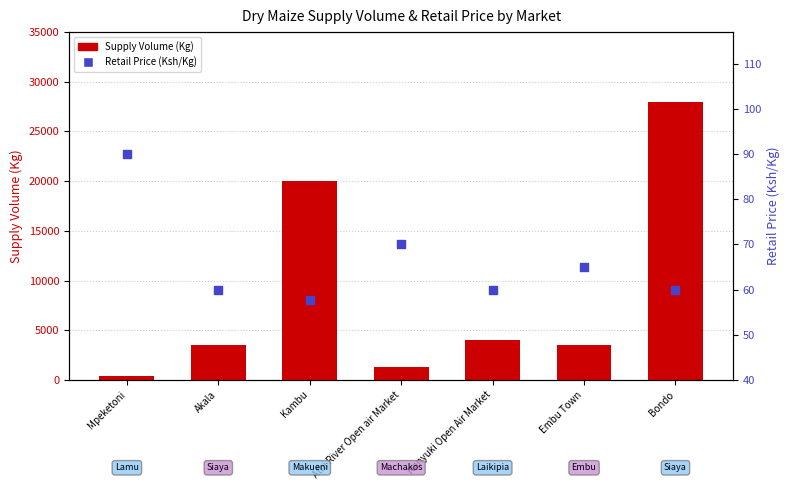

Which series has the largest total across all categories?

Supply Volume (Kg)